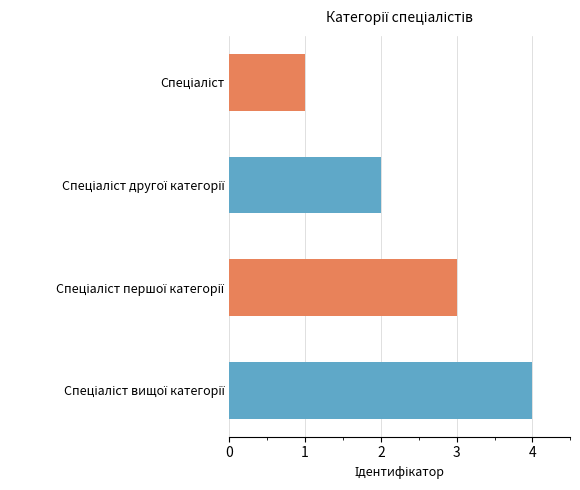

What is the maximum value shown in the chart?

4